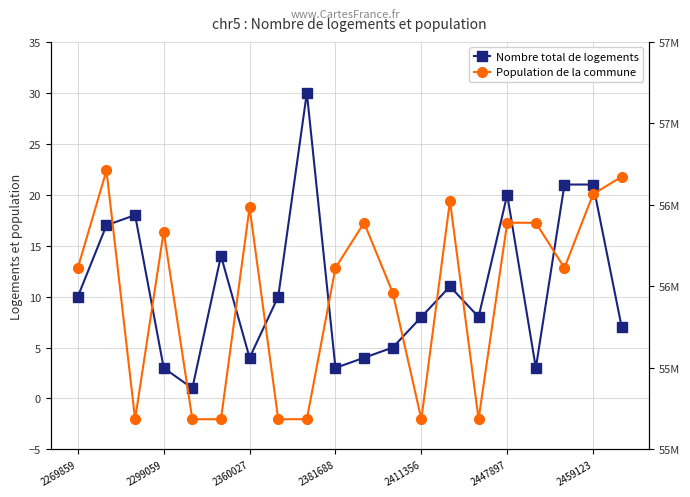

What is the difference between the highest and lowest values at 2269859?

56113437